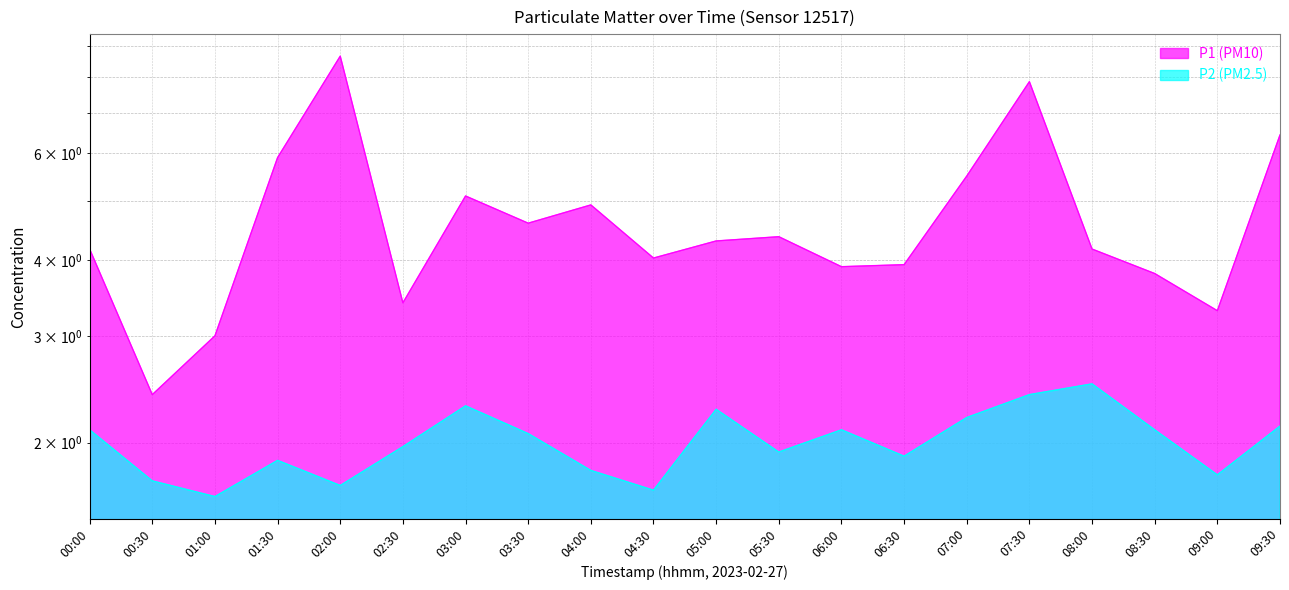

How many data points does each series have?

20